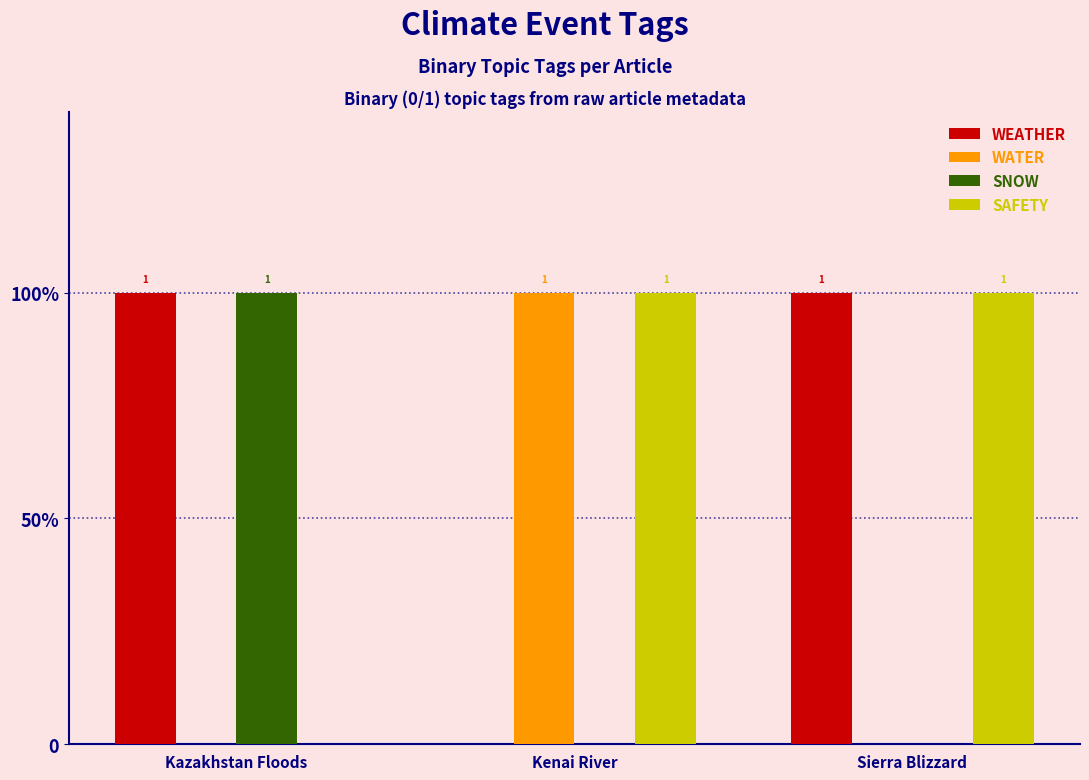

Reading left to right, extract all data points from this chart.

WEATHER: 1	0	1
WATER: 0	1	0
SNOW: 1	0	0
SAFETY: 0	1	1